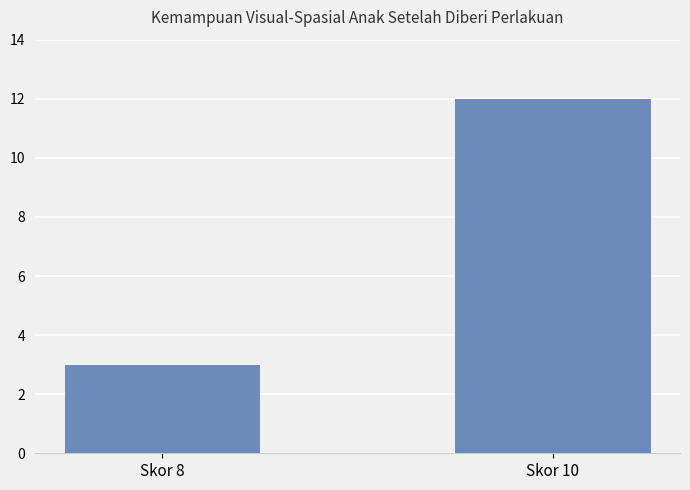

What is the greatest value displayed?

12